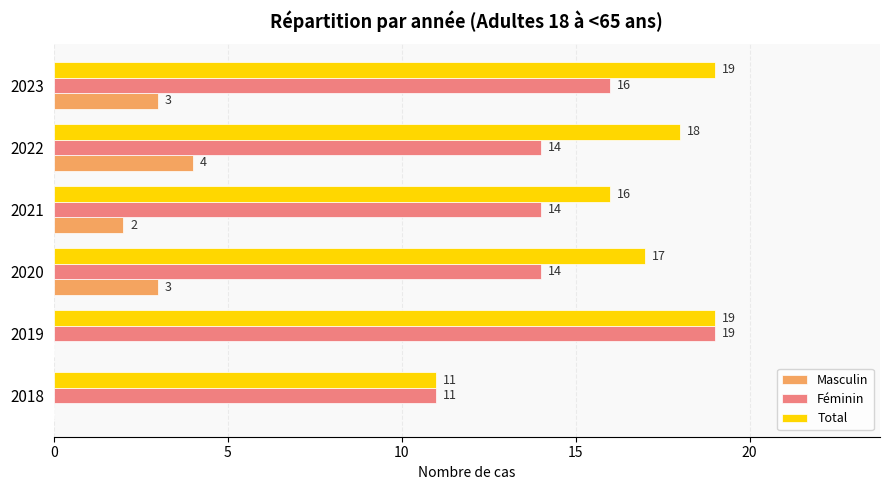

Which series has the largest total across all categories?

Total